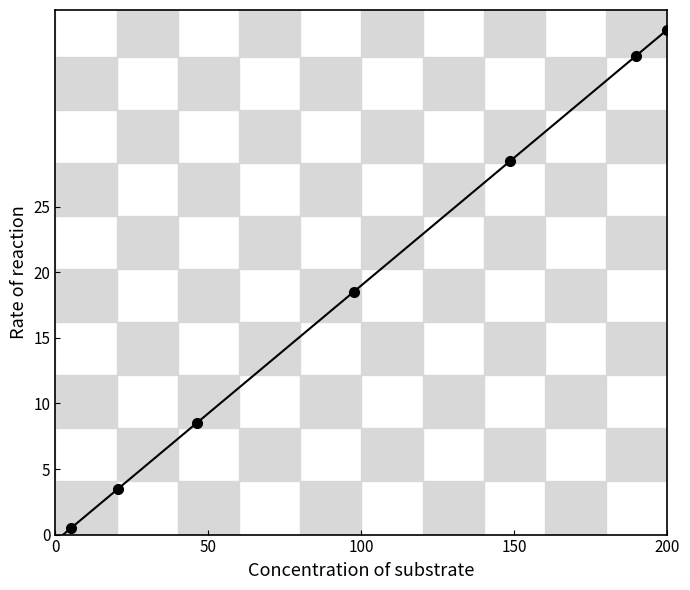

Count the number of data series in this chart.

1